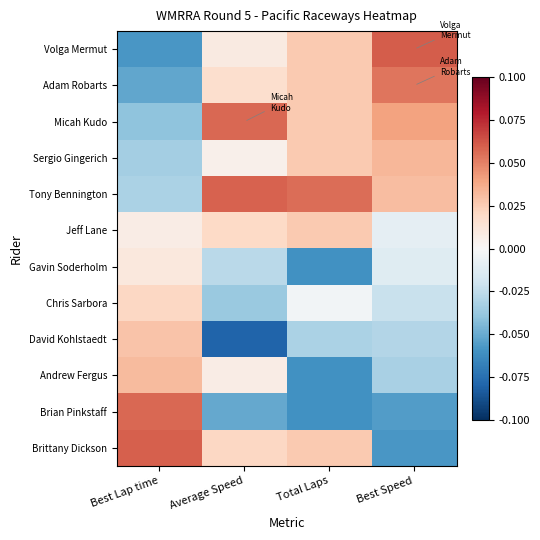

How many categories are shown in the chart?

4